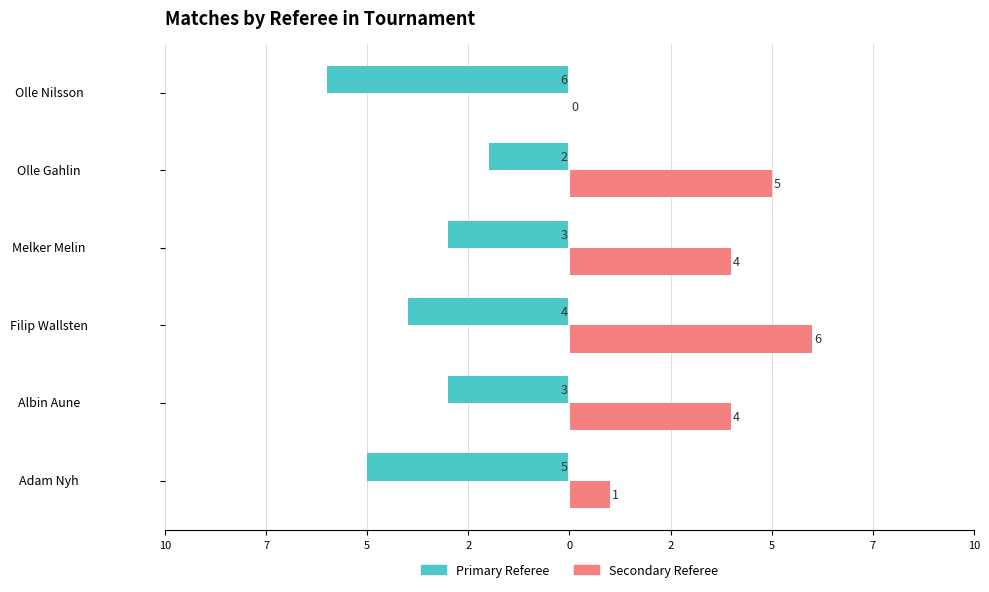

What are all the series names shown in the legend?

Primary Referee, Secondary Referee